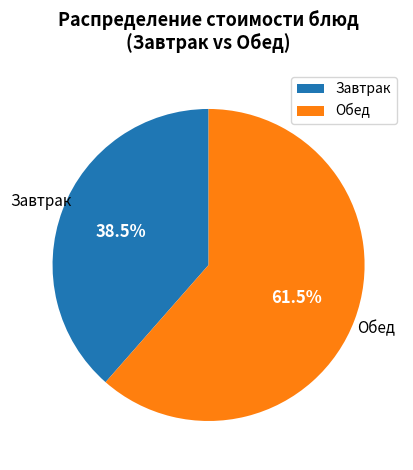

What is the ratio of the value at Обед to the value at Завтрак?

1.6